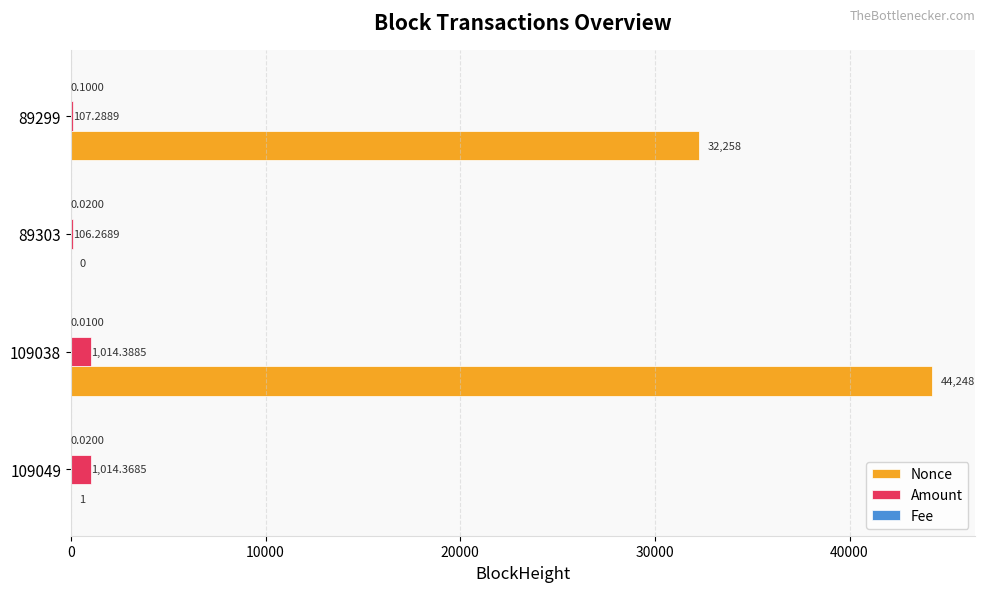

Which series has the largest total across all categories?

Nonce